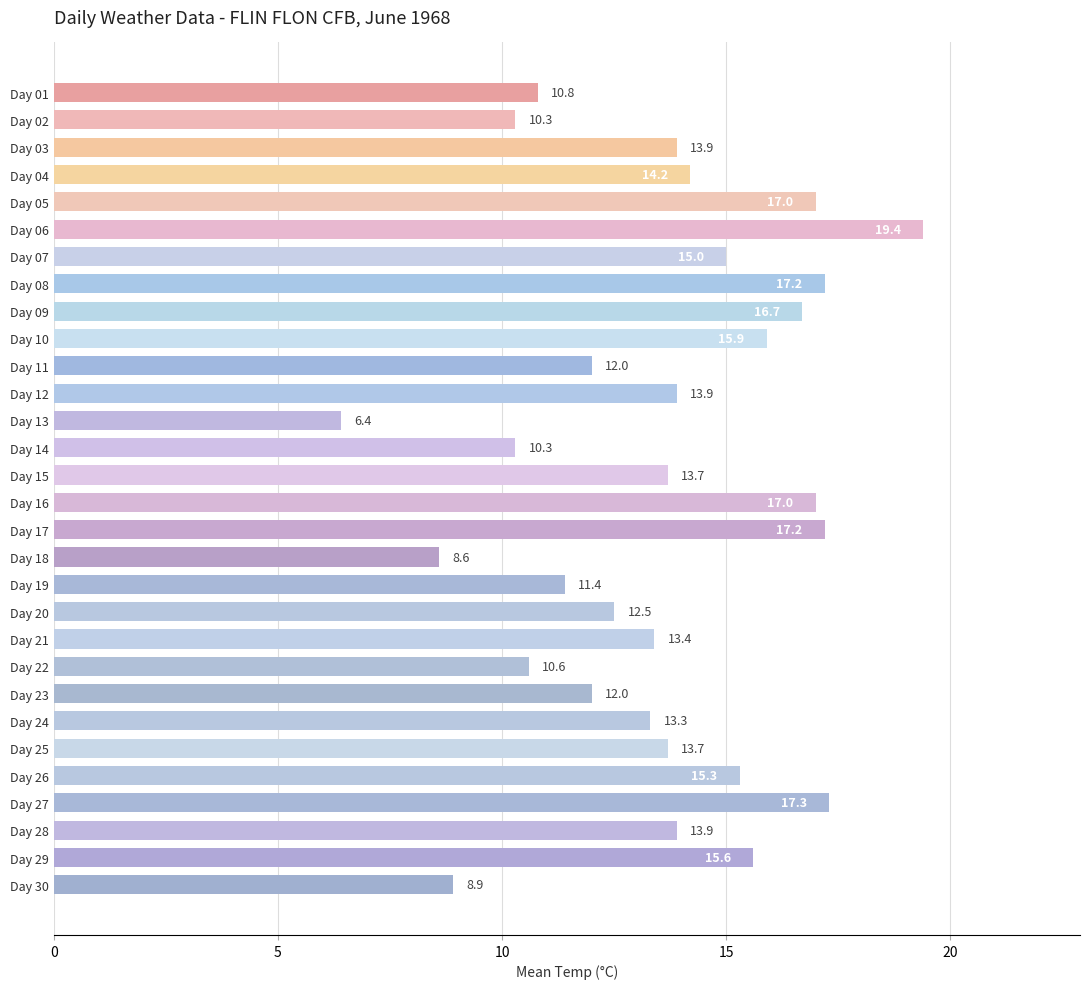

Does the chart contain stacked bars?

No